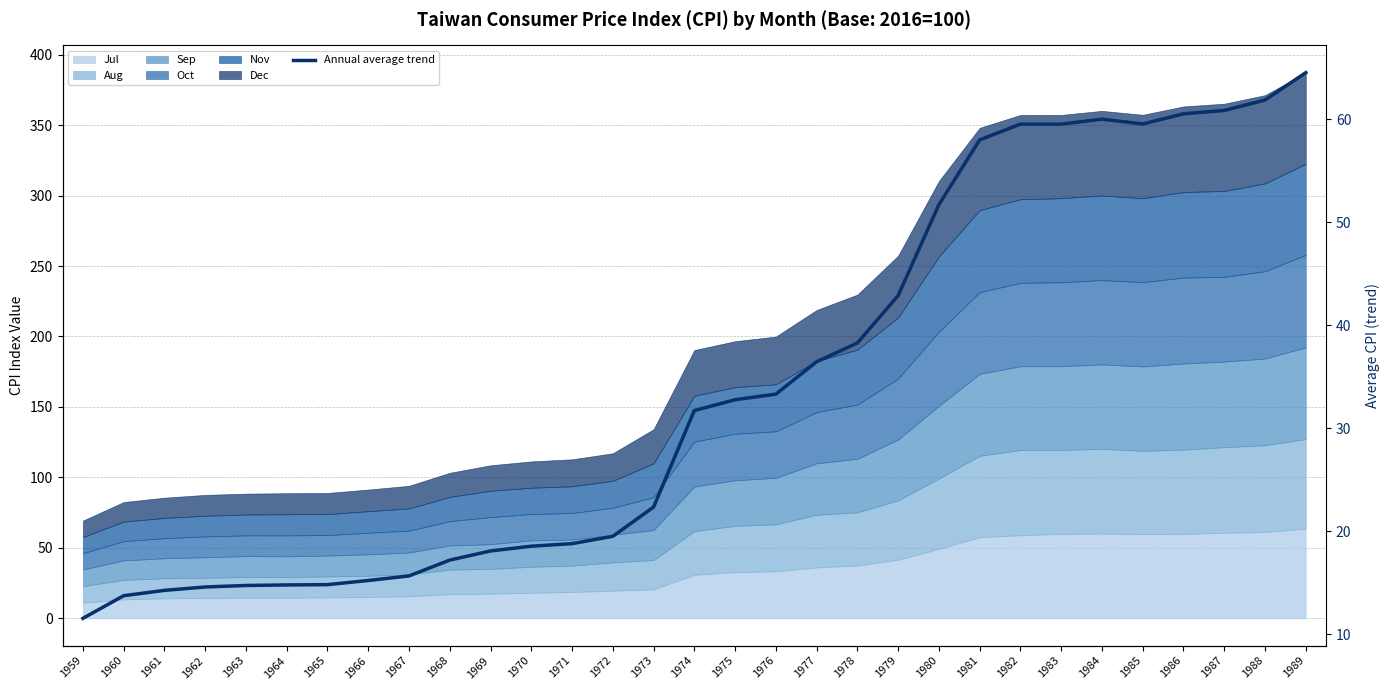

What is the change in value from 1960 to 1970?

+4.8